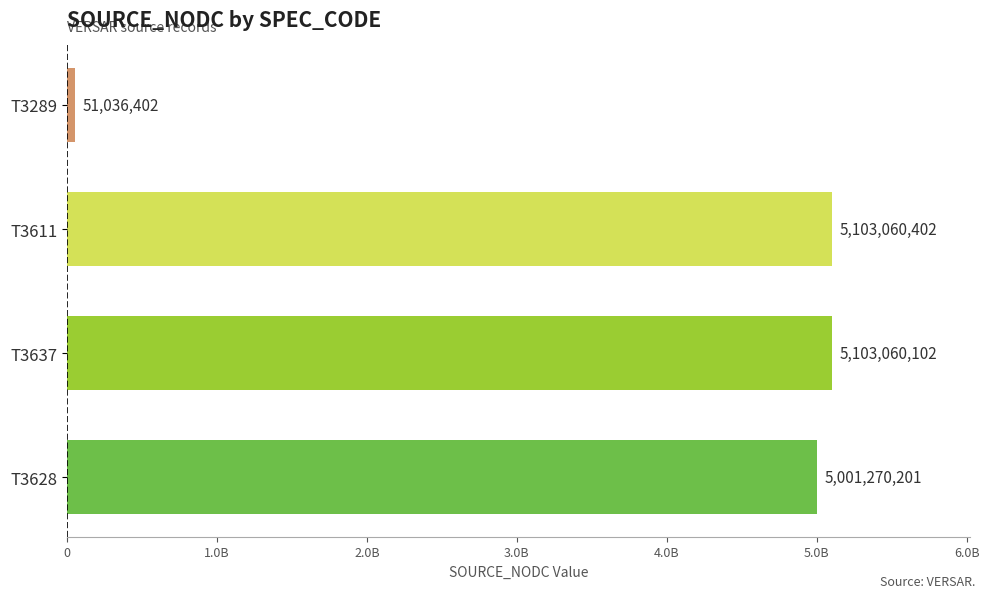

What is the greatest value displayed?

5103060402